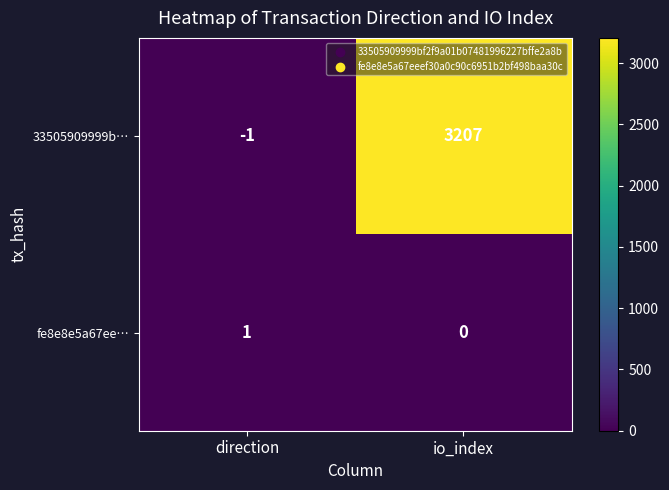

Which category has the highest value in the fe8e8e5a67ee… series?

direction